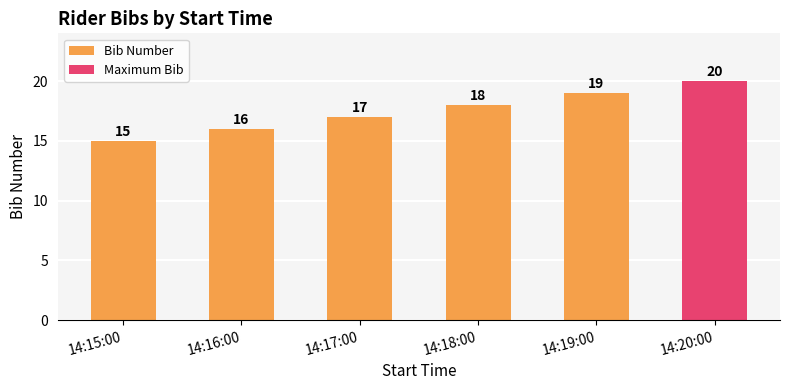

The chart shows a value of 30 at 14:18:00. True or false?

False